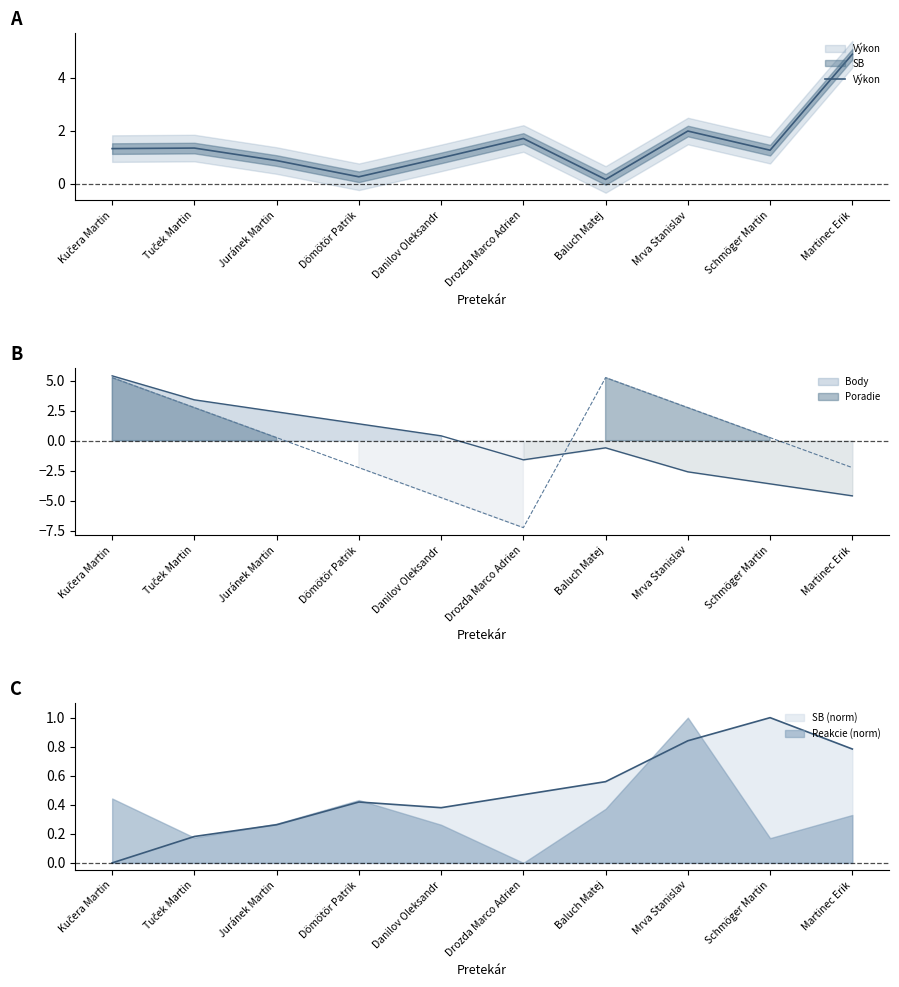

Which label corresponds to the largest value in the chart?

Martinec Erik